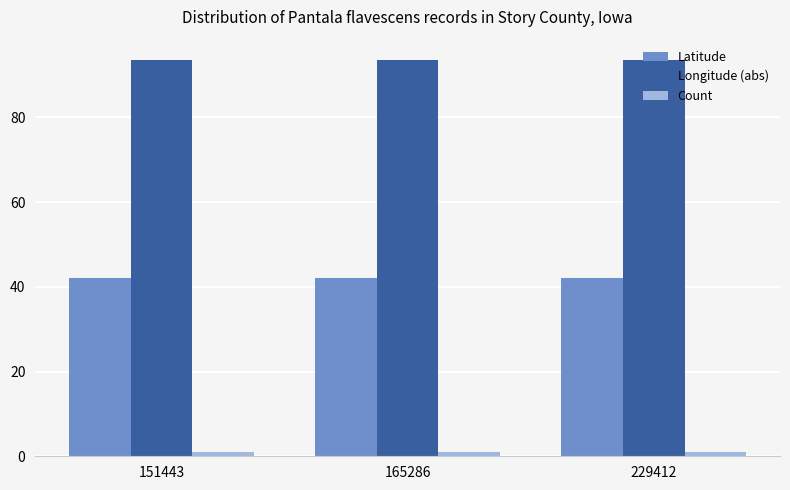

Rank the series at 229412 from highest to lowest value.

Longitude (abs), Latitude, Count